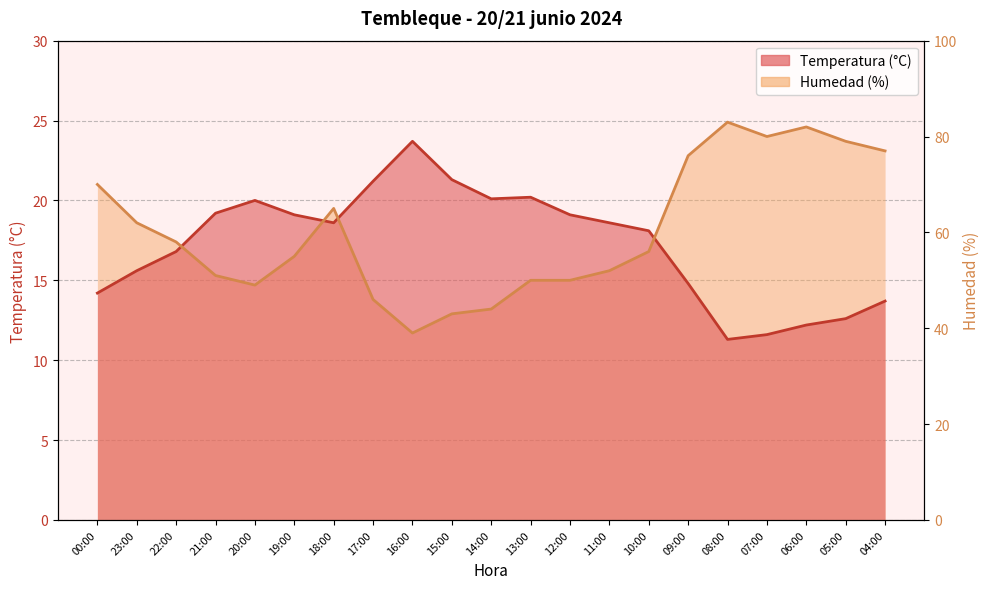

Is it true that Humedad (%) equals 21.5 at 12:00?

False